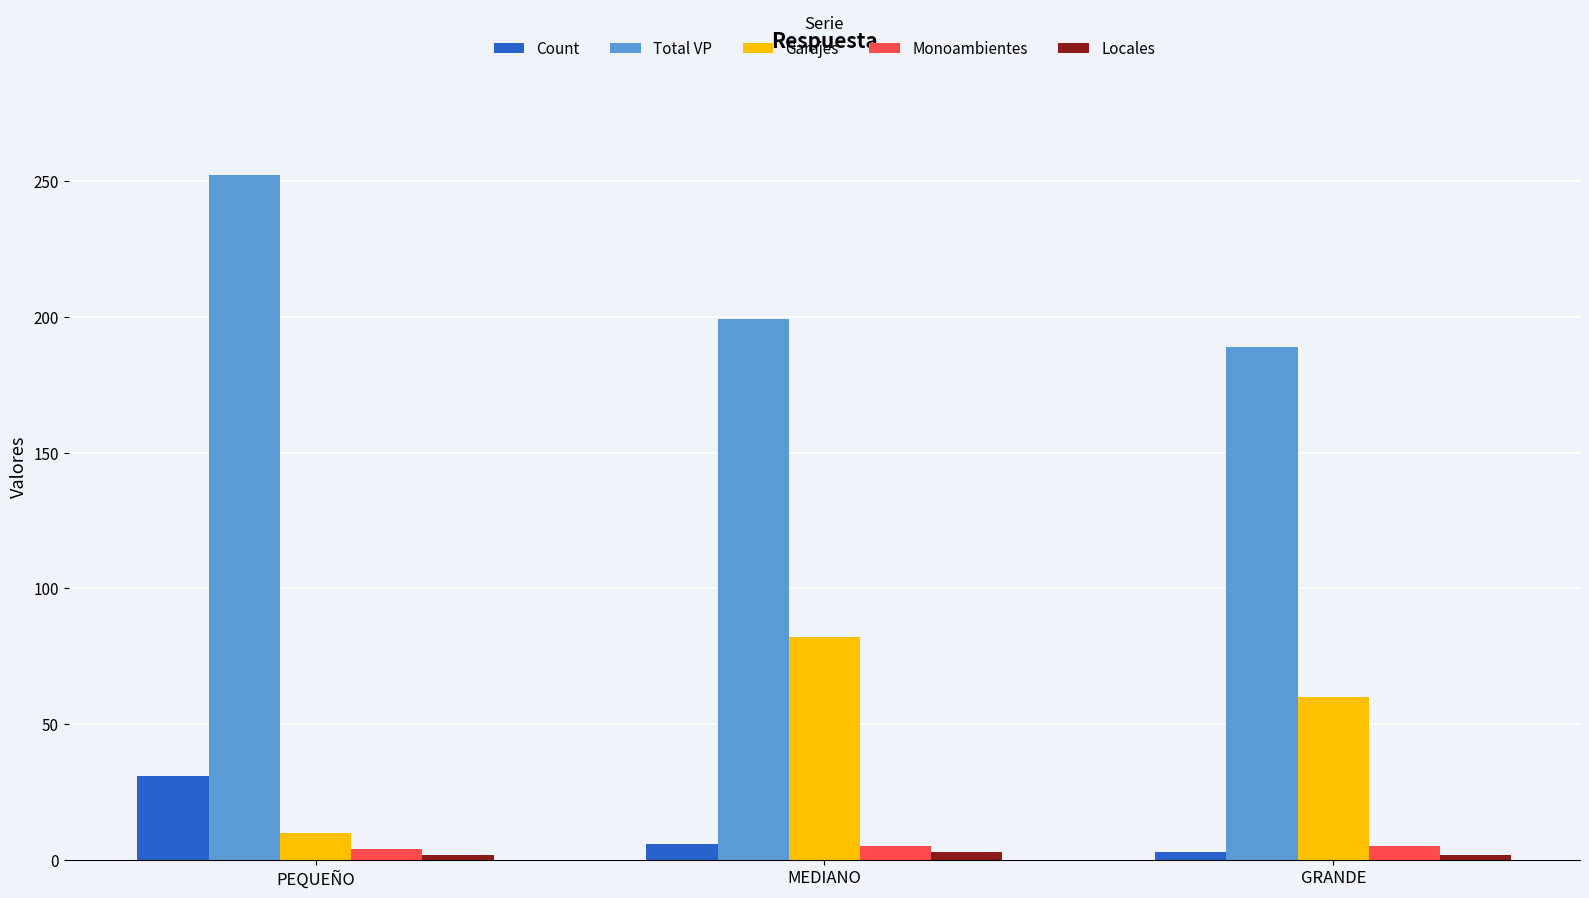

What is the approximate value of Locales at PEQUEÑO?

2